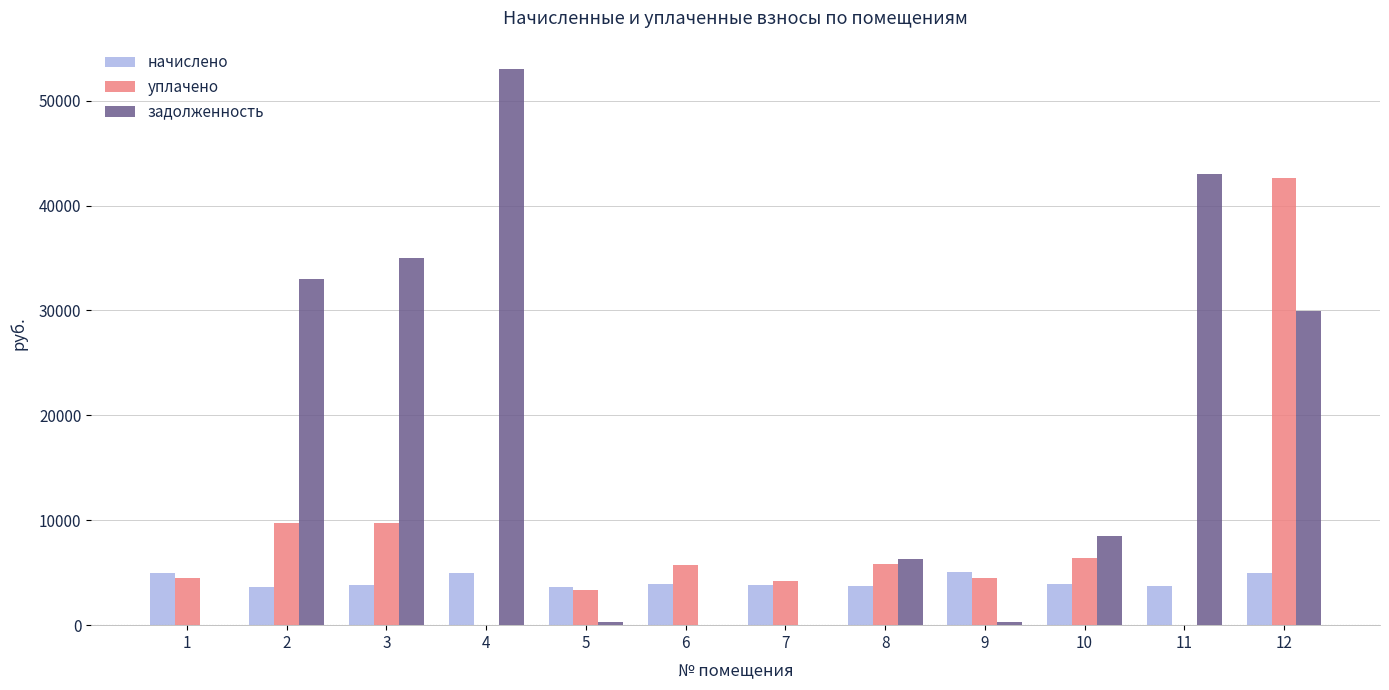

The value of задолженность at 12 is 50760.9. True or false?

False